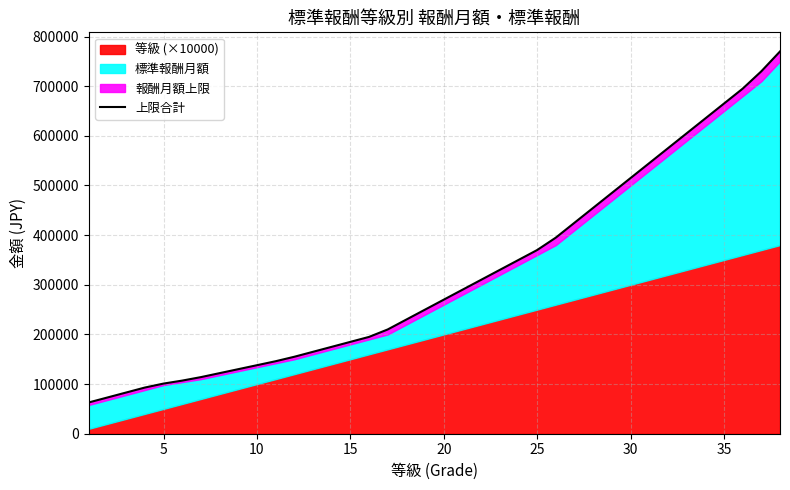

What is the maximum value shown in the chart?

770000